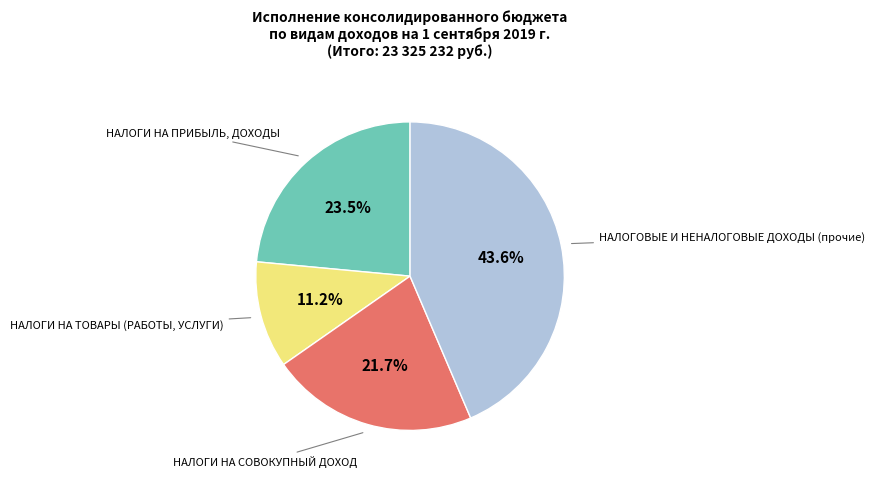

To the nearest percent, what is the combined percentage of НАЛОГИ НА ПРИБЫЛЬ, ДОХОДЫ and НАЛОГИ НА СОВОКУПНЫЙ ДОХОД?

45%